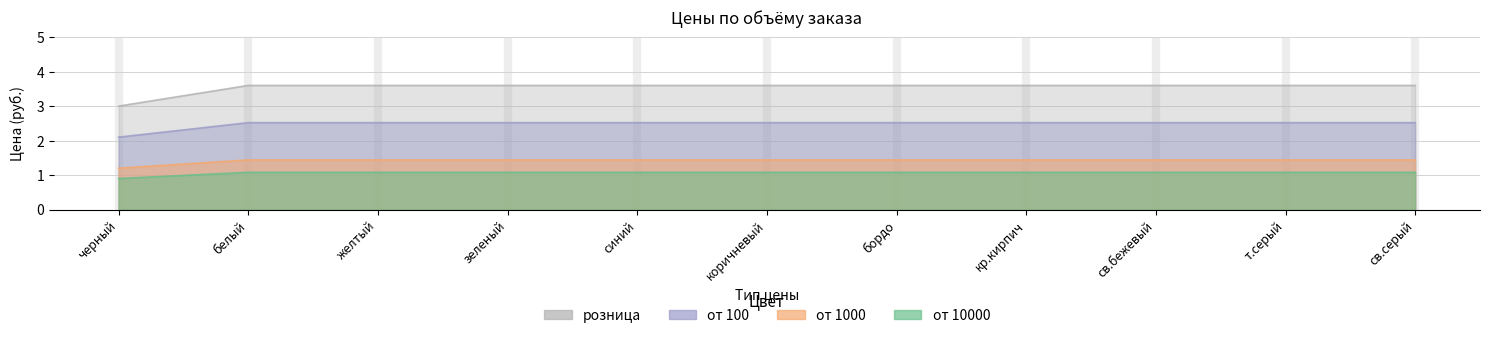

What position from the right is желтый?

9